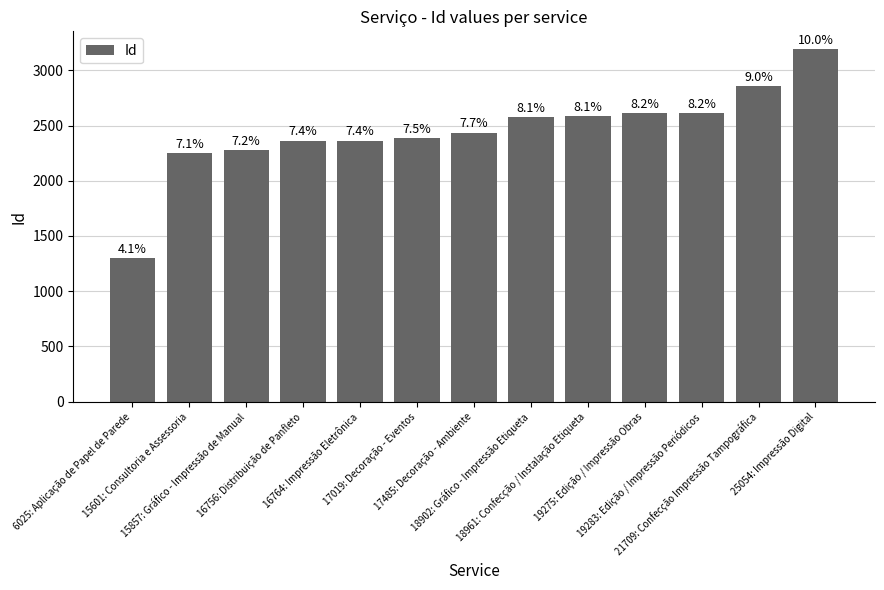

How many bars are there in total?

13